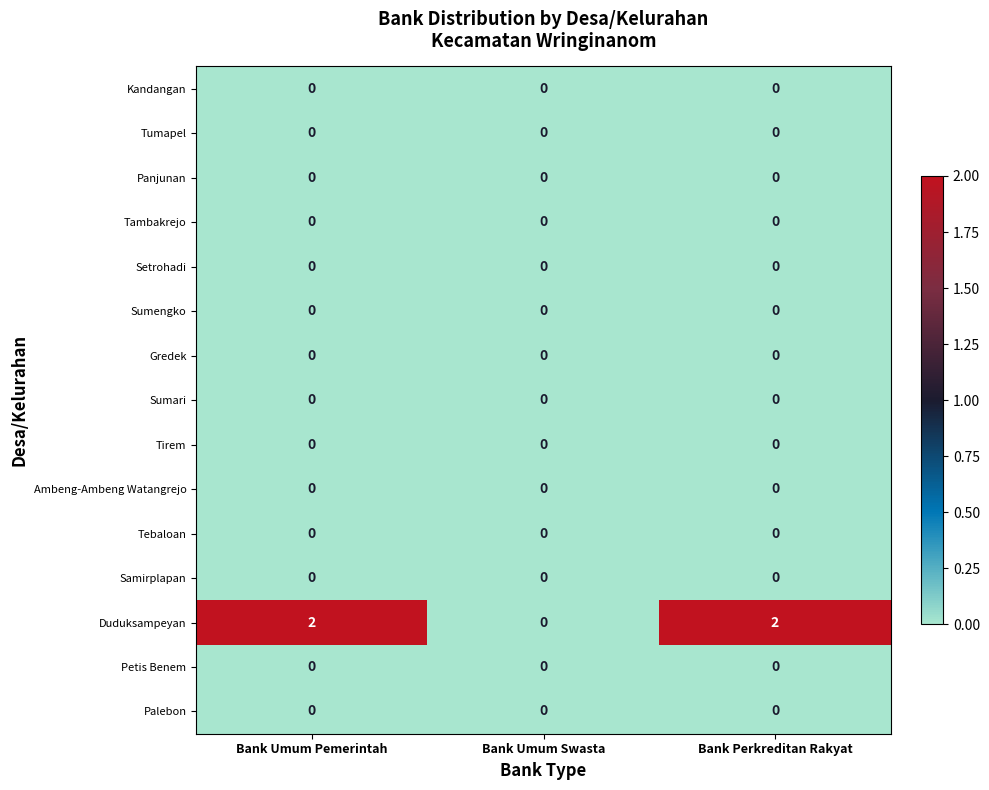

True or false: Duduksampeyan has a value of 1 at Bank Umum Pemerintah.

False